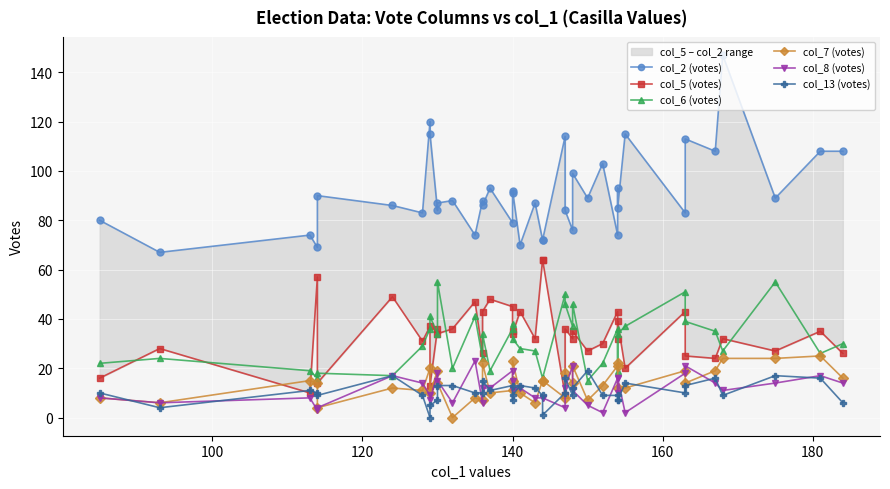

What is the difference between the maximum and second lowest values in the col_7 (votes) series?

21